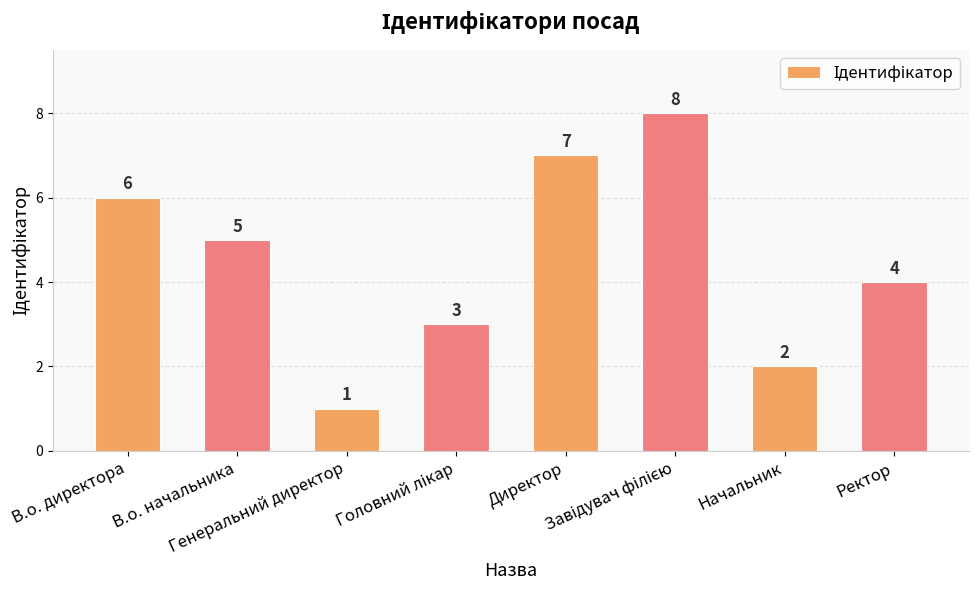

How many bars are there in total?

8